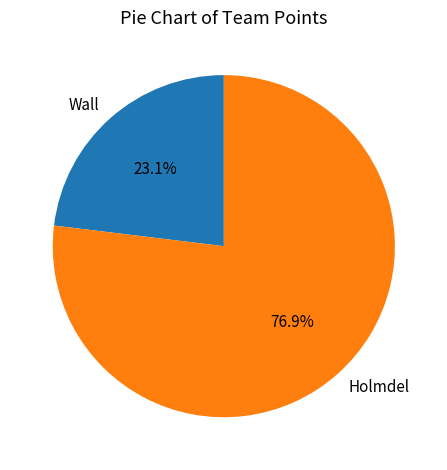

Which category has the smallest portion of the pie?

Wall